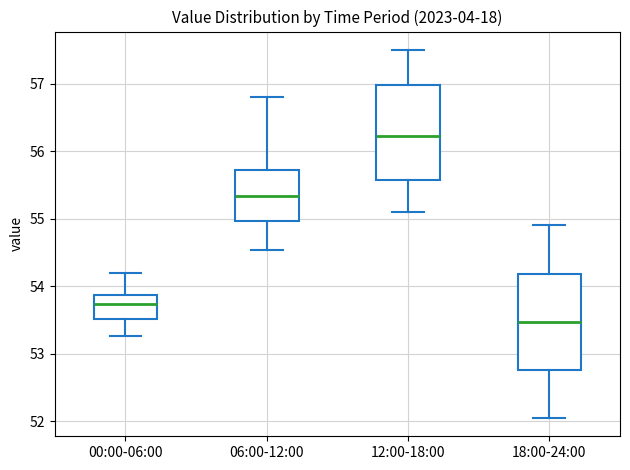

Which box has the highest median line?

12:00-18:00